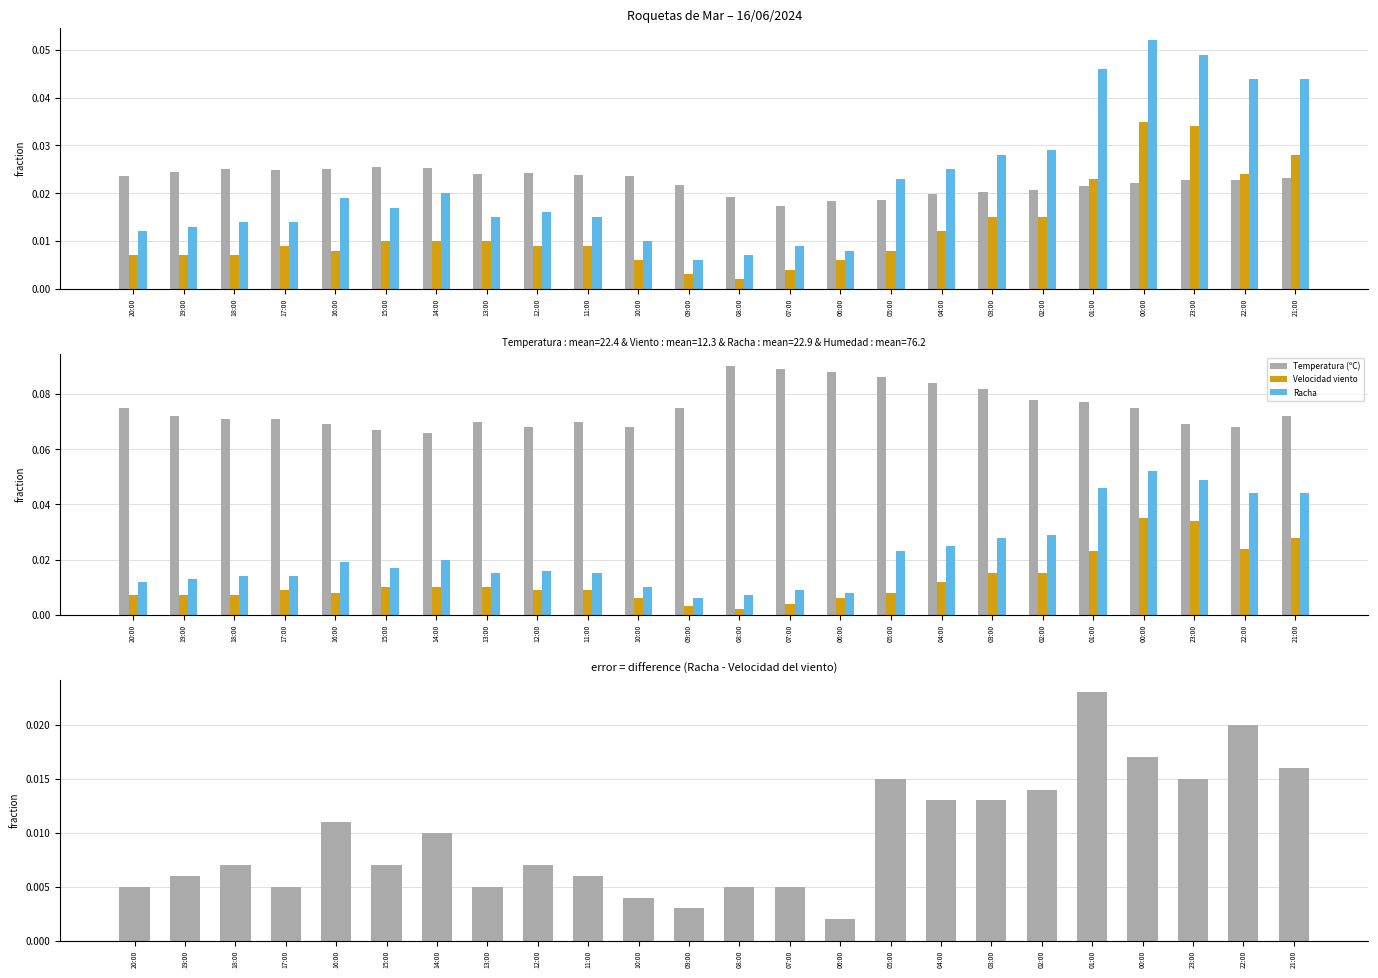

At how many categories does at least one series exceed 0?

24